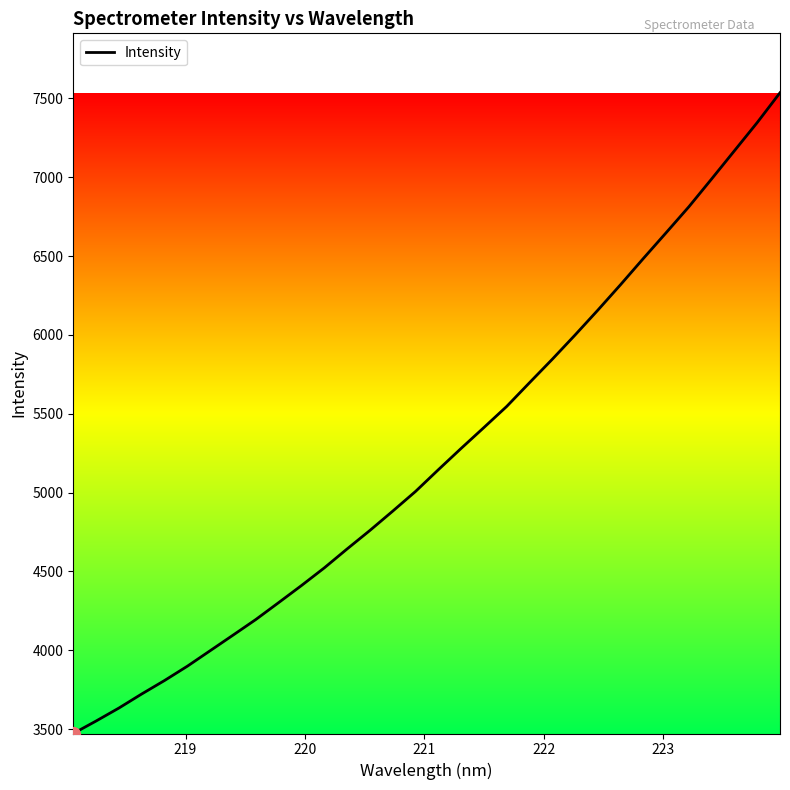

What is the difference between the maximum and minimum values?

4063.8